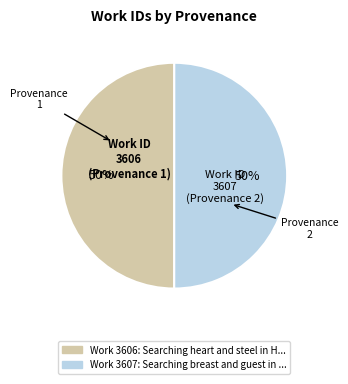

Count the number of slices in the pie.

2